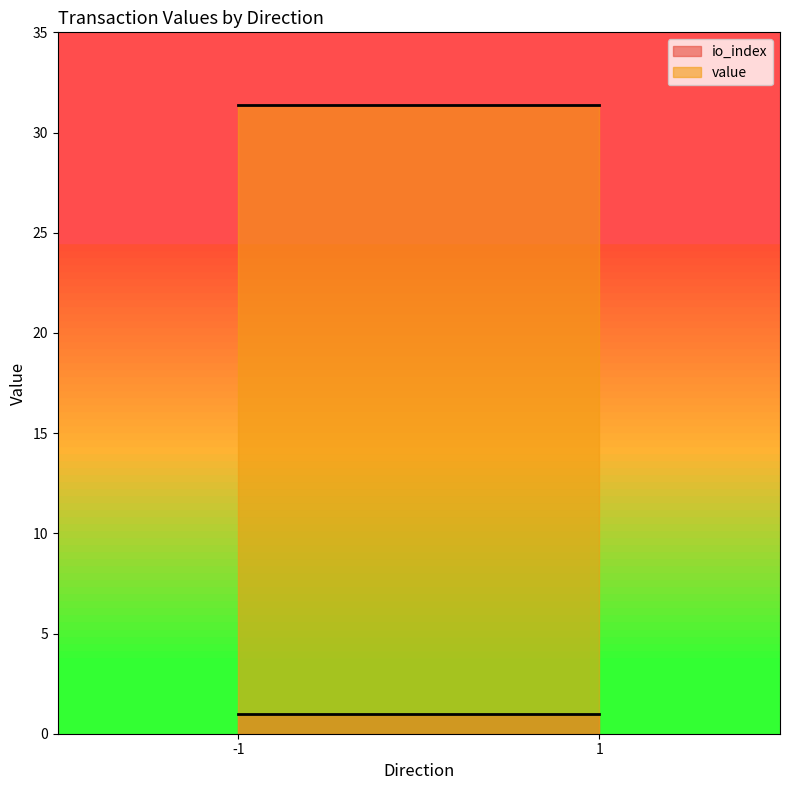

What are all the series names shown in the legend?

io_index, value